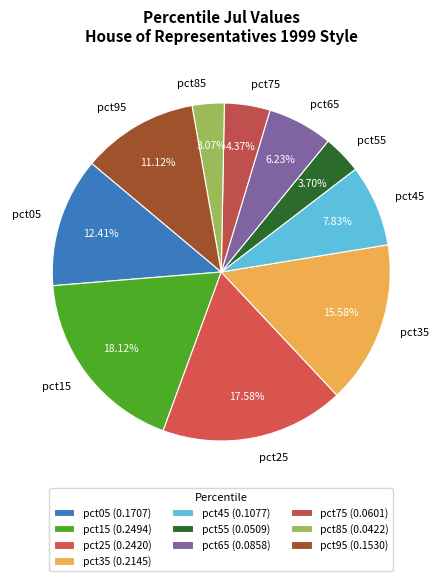

Does pct15 represent more than half of the total?

No